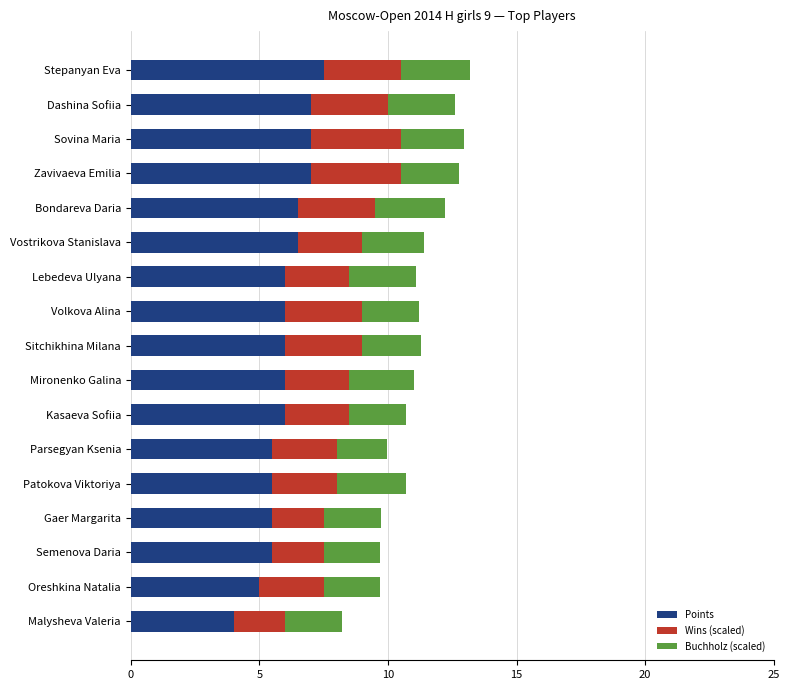

What is the lowest value of the Points series?

4.0